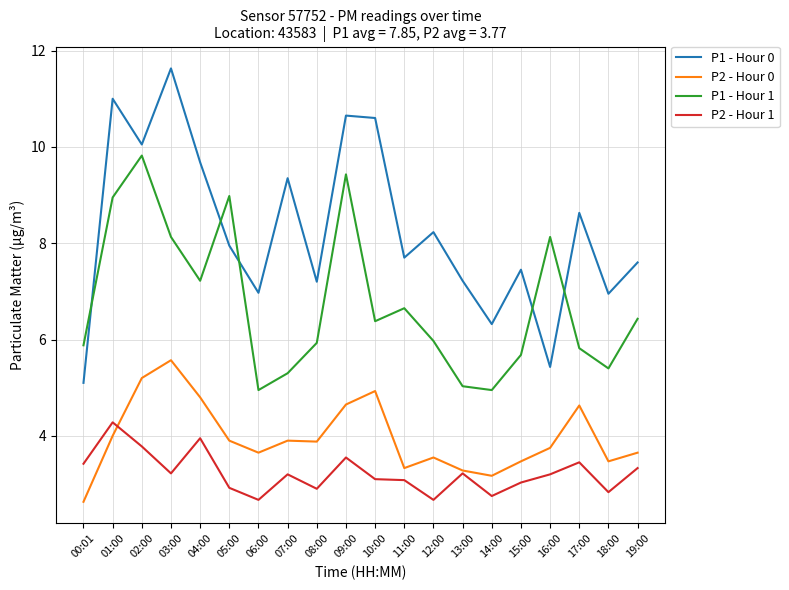

What is the average value of the P1 - Hour 1 series?

6.8